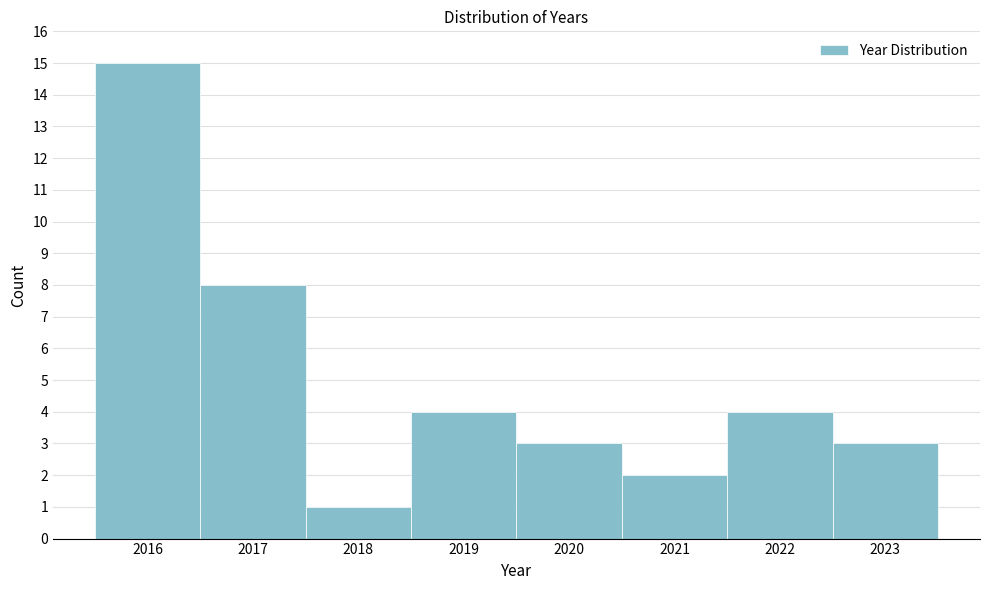

What is the height of the bar covering 2019.5 to 2020.5 on the x-axis? The values are not printed on the chart, so give them approximately, as read against the axis.

3